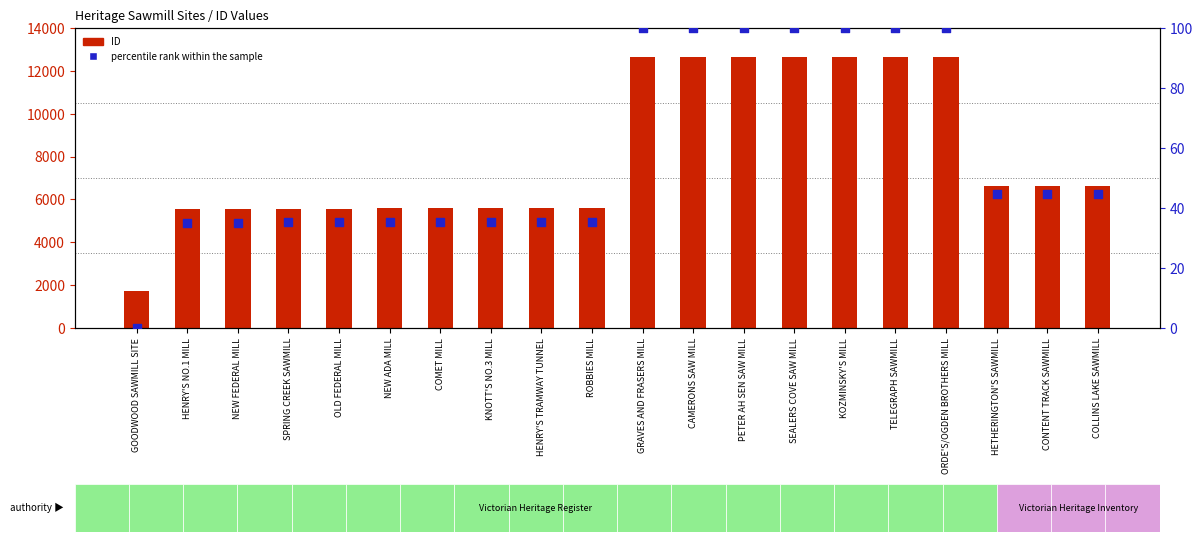

Which series has the widest spread of Y values?

ID